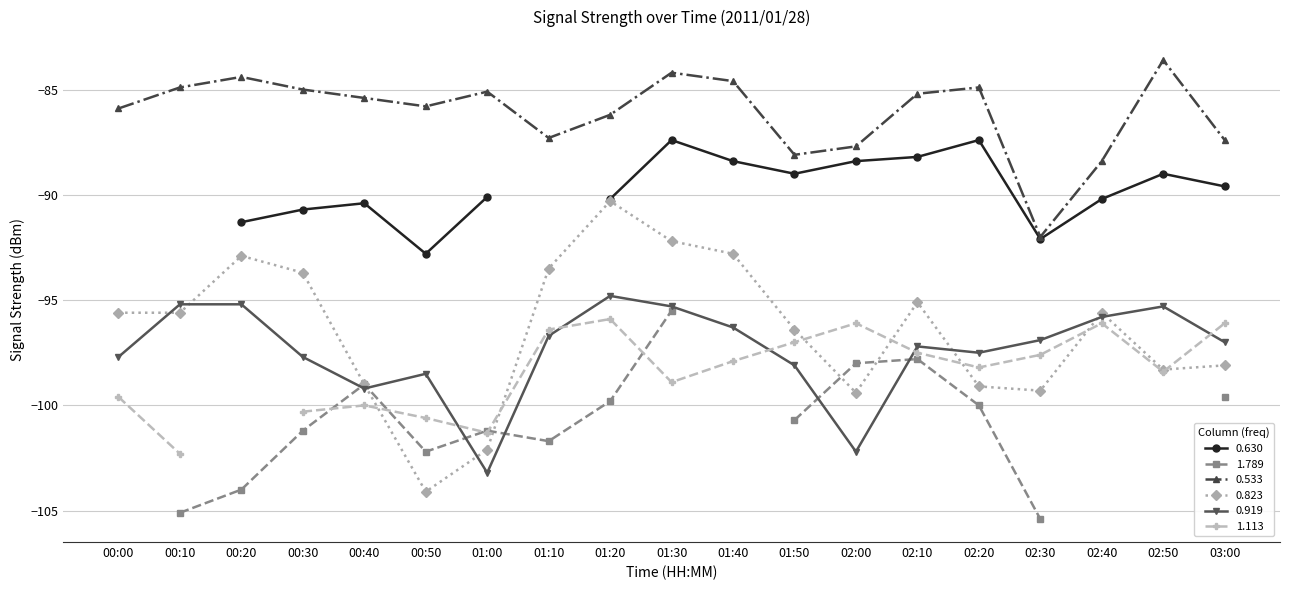

True or false: 0.533 has a value of -85.8 at 00:50.

True